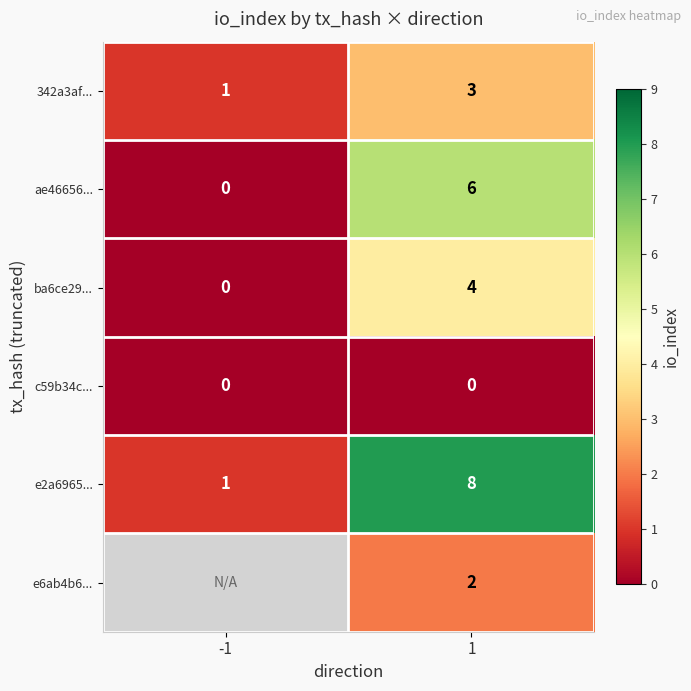

What is the total value across all series at 1?

23